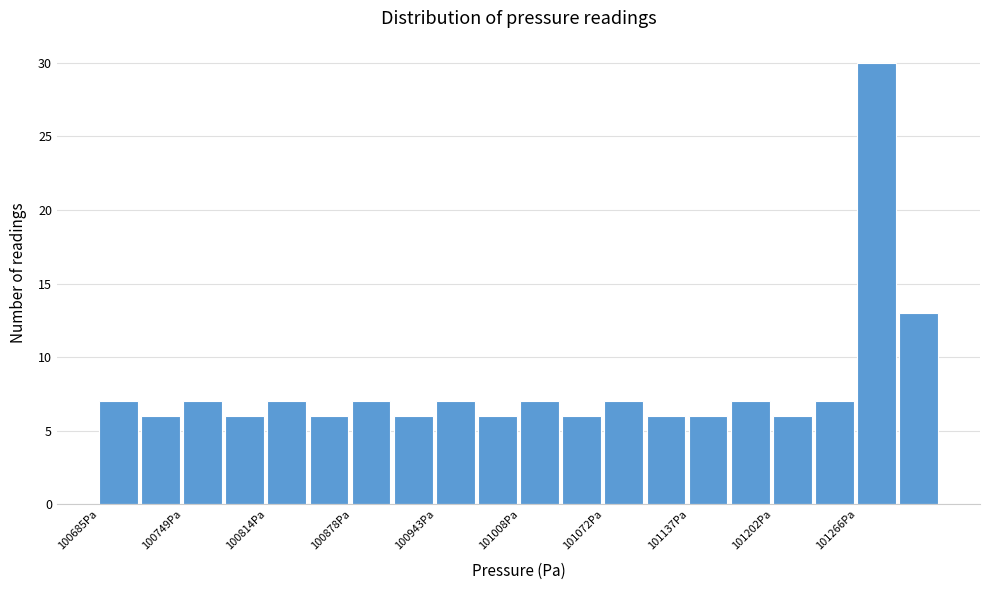

Around what value on the x-axis is the tallest bar? Give the approximate position of its centre, as read against the axis.

101280